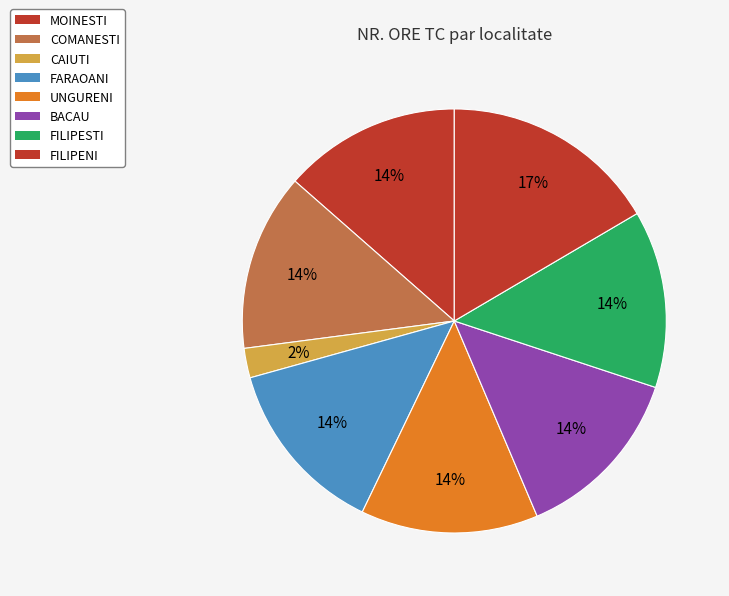

Does MOINESTI represent more than half of the total?

No